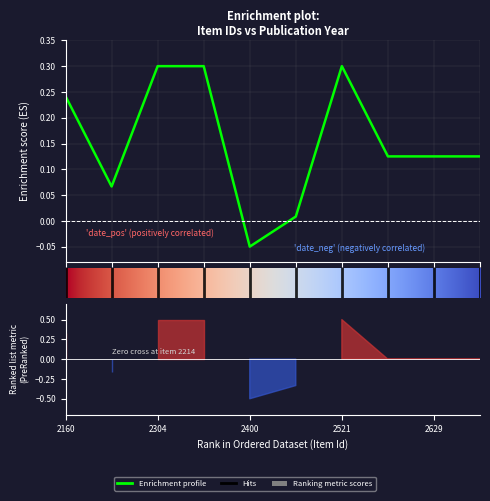

Reading left to right, list all the values displayed in this chart.

0.2	0.1	0.3	0.3	-0.1	0.0	0.3	0.1	0.1	0.1